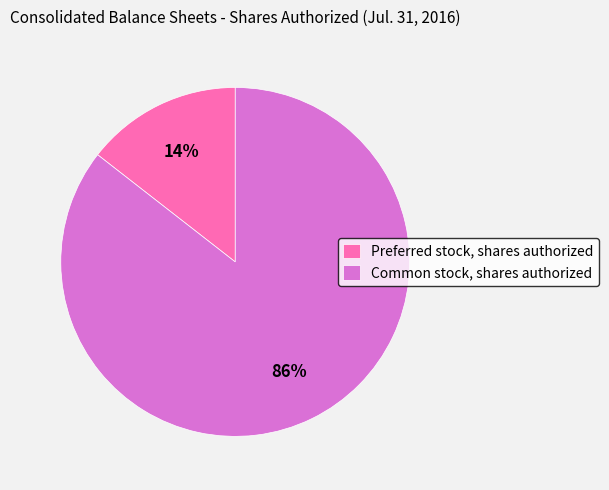

To the nearest percent, what is the average slice percentage?

50%